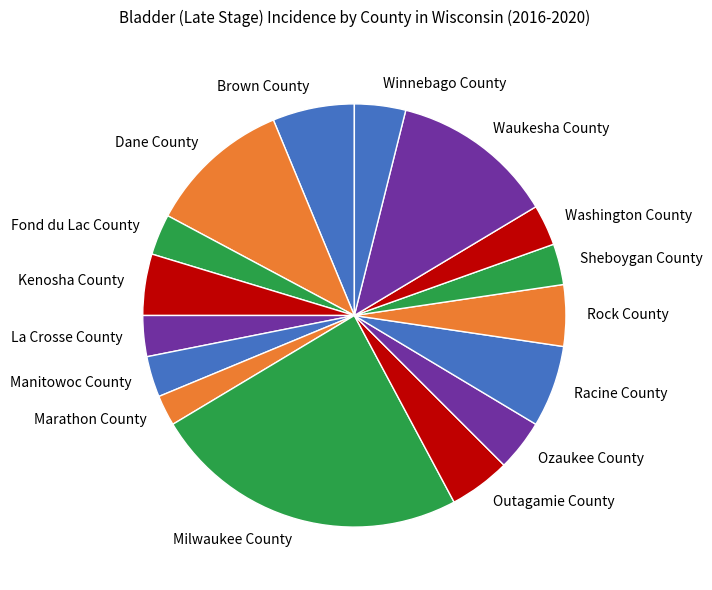

Is there a majority slice in this chart?

No